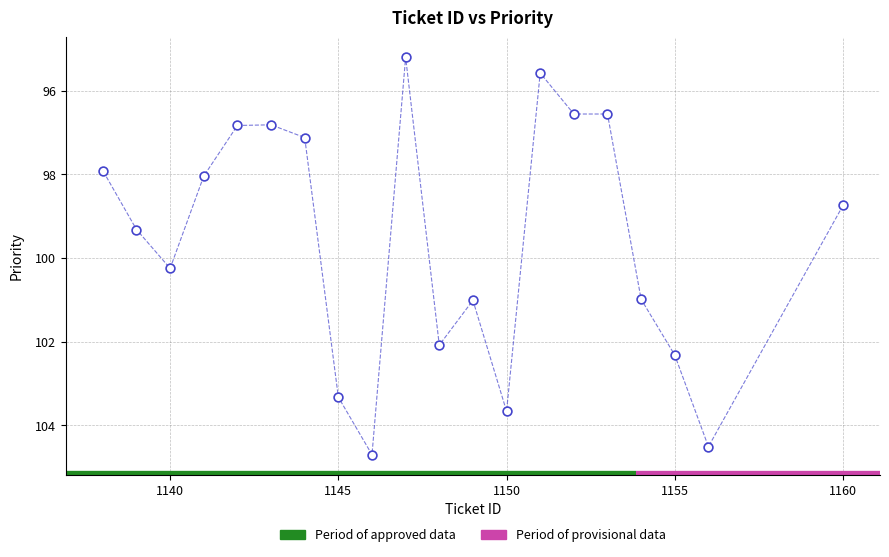

What is the range of Y values (max minus min)?

9.5